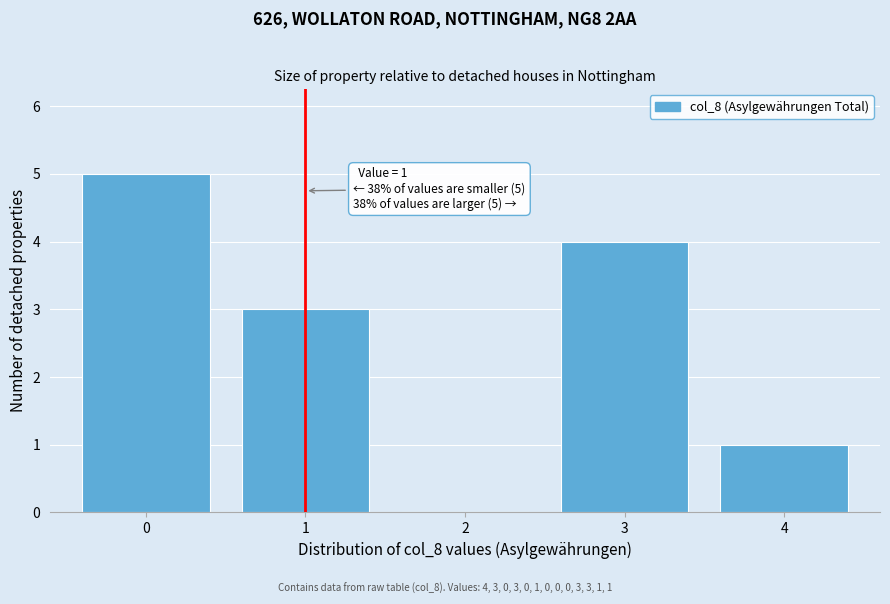

Over which range of the x-axis is the bar tallest?

-0.5 to 0.5